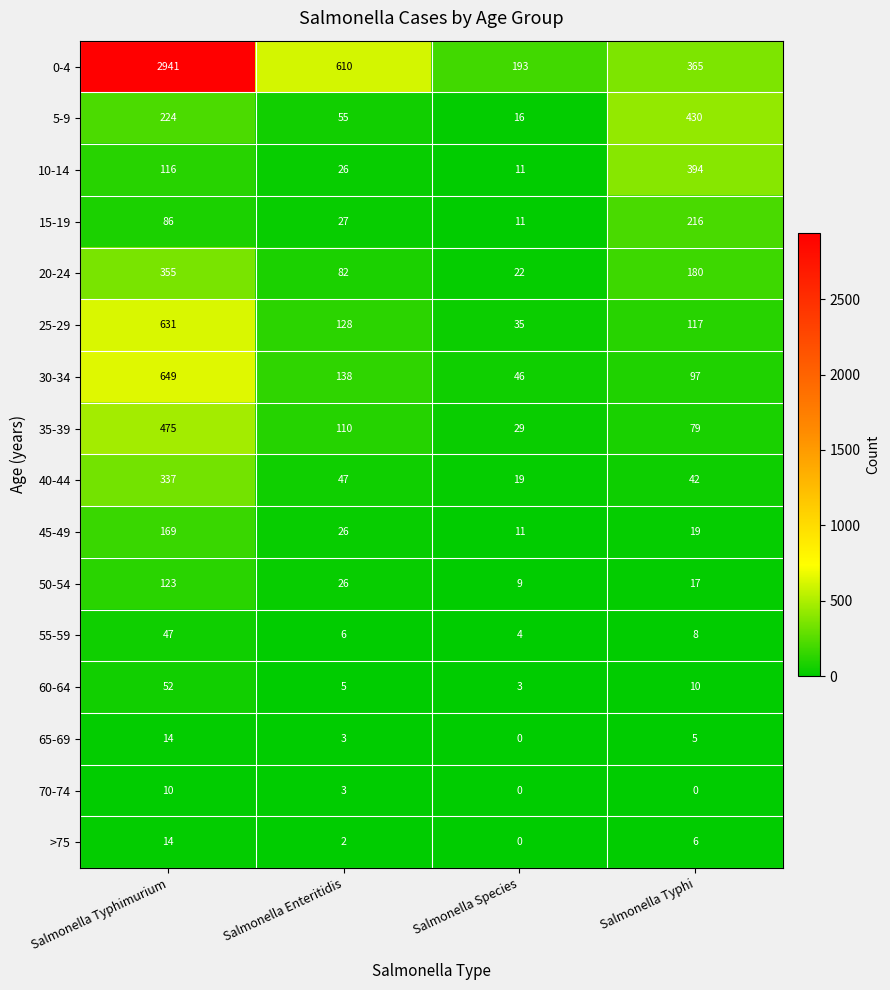

Count the 70-74 values in the range 0 to 10.

4